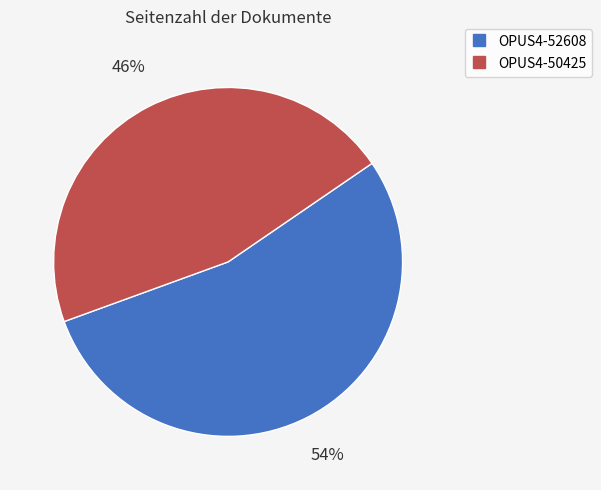

To the nearest percent, what portion does OPUS4-52608 represent?

54%